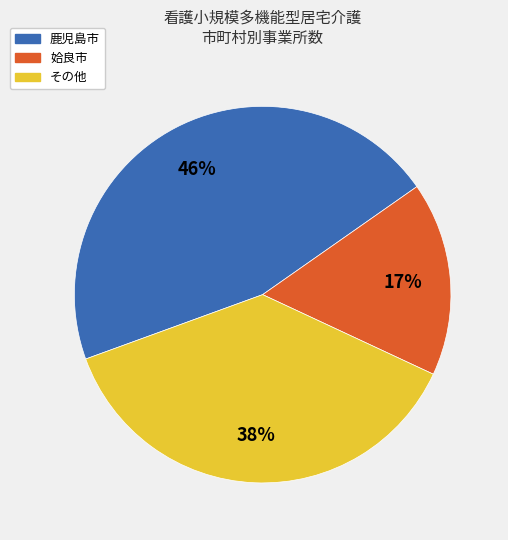

Which slice is the largest?

鹿児島市